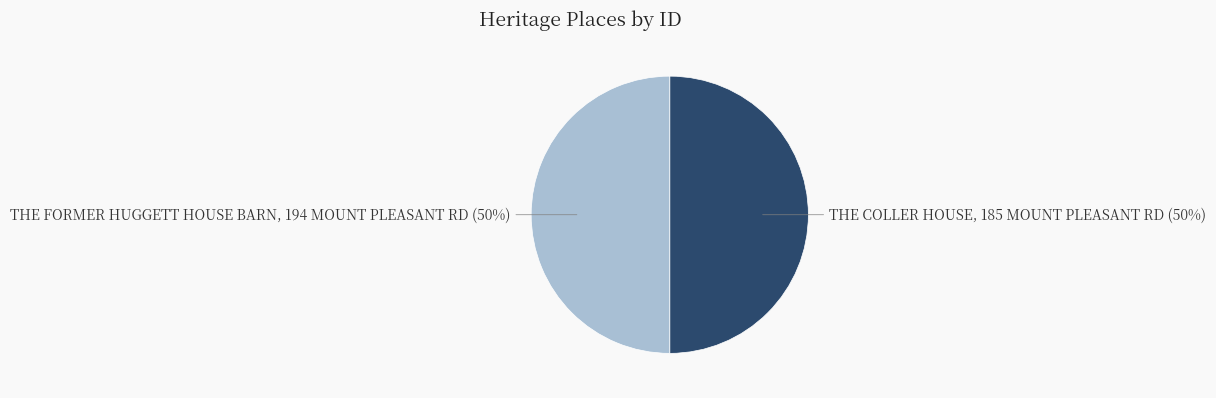

To the nearest percent, what portion does THE FORMER HUGGETT HOUSE BARN, 194 MOUNT PLEASANT RD represent?

50%